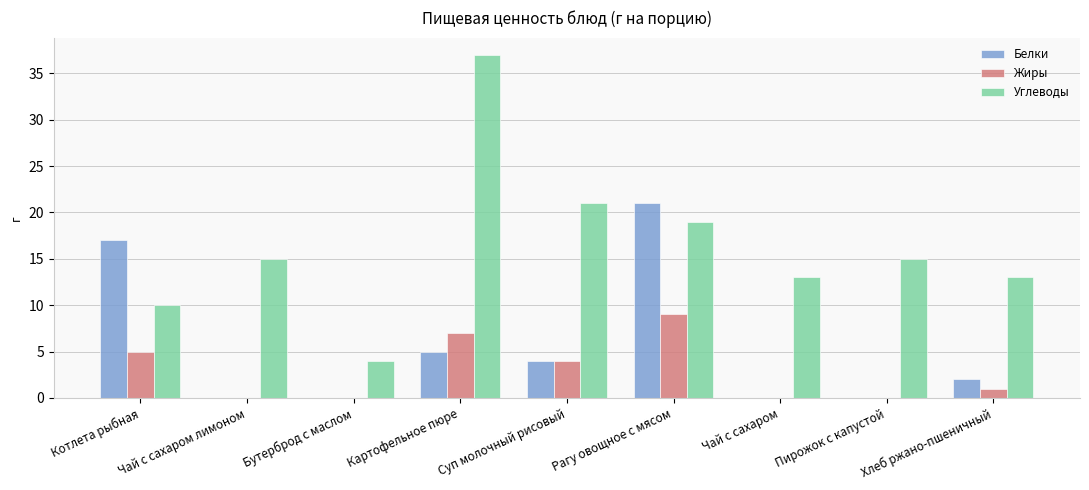

Which series changed the most between Котлета рыбная and Хлеб ржано-пшеничный?

Белки